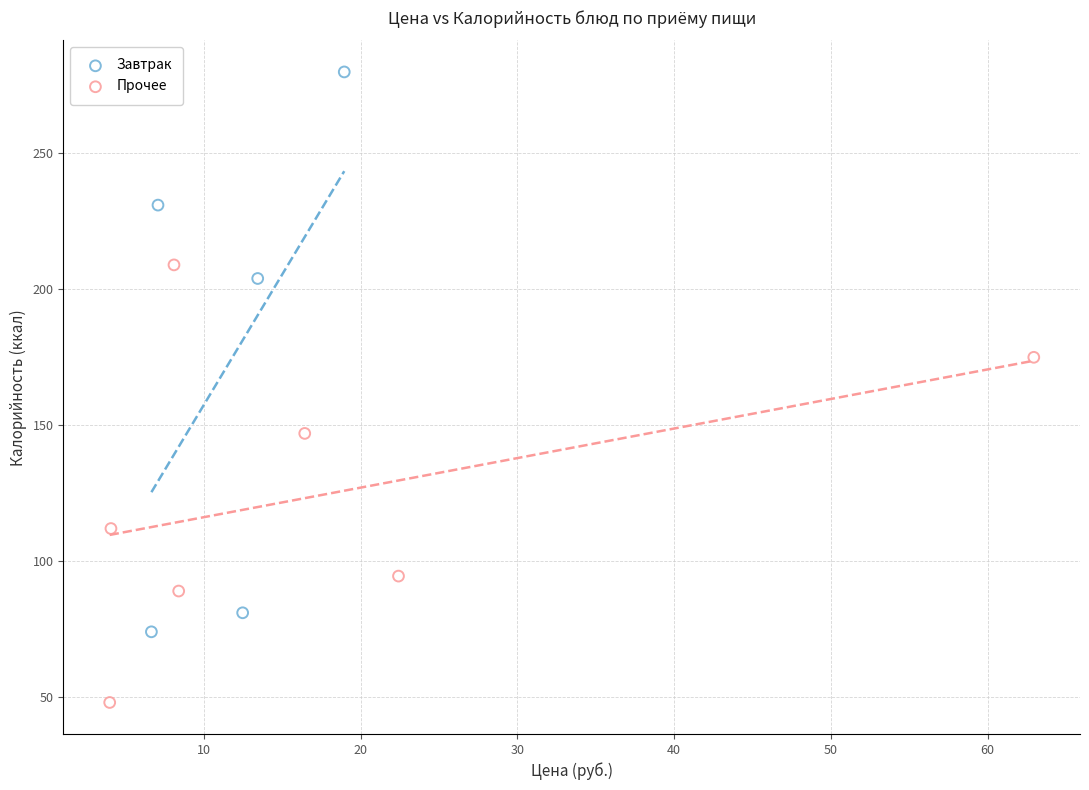

Which series contains the highest Y value?

Завтрак